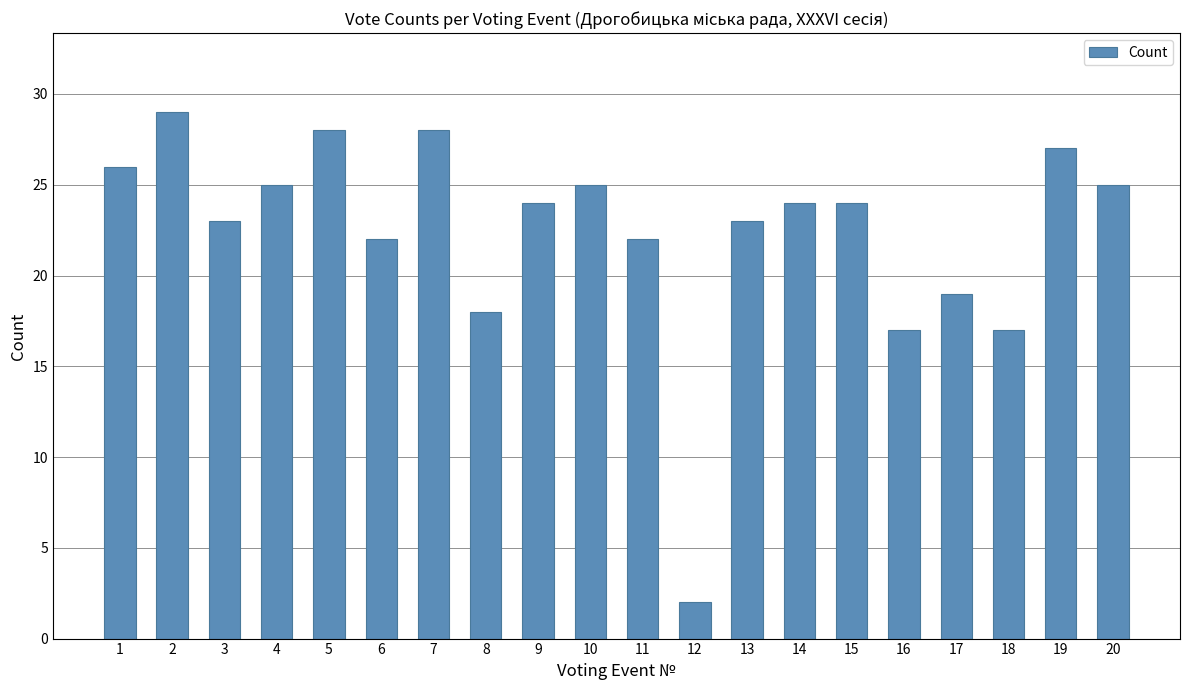

What is the minimum value shown in the chart?

2